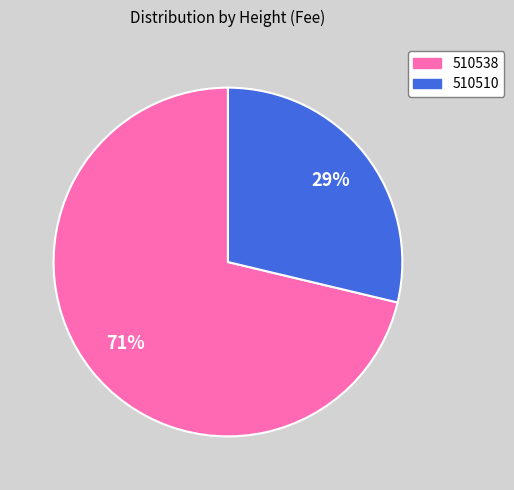

Is it true that 510510 is 29% of the pie?

True